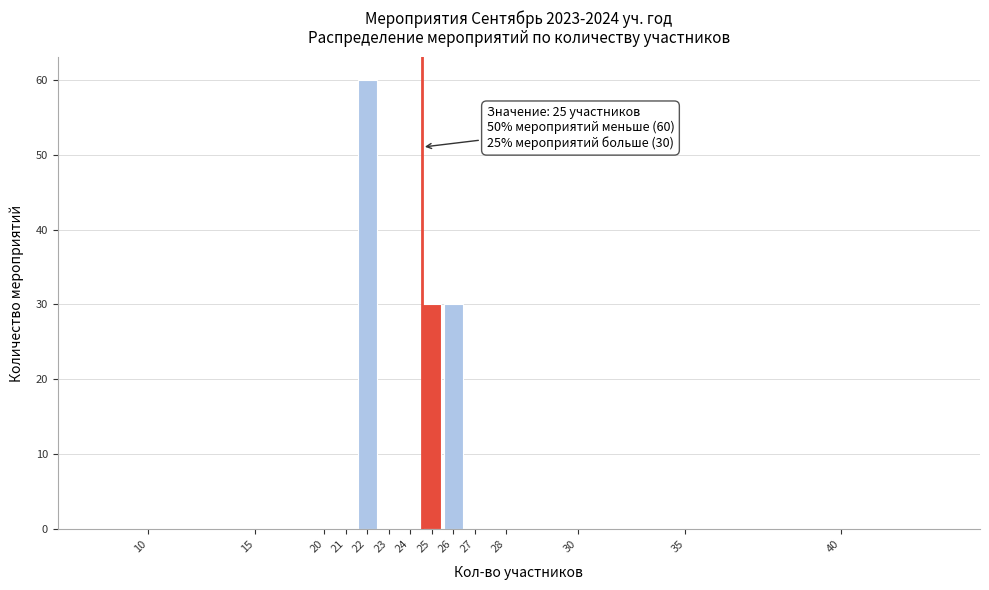

Reading left to right, what are all the values shown in this chart?

10=0	15=0	20=0	21=0	22=60	23=0	24=0	25=30	26=30	27=0	28=0	30=0	35=0	40=0